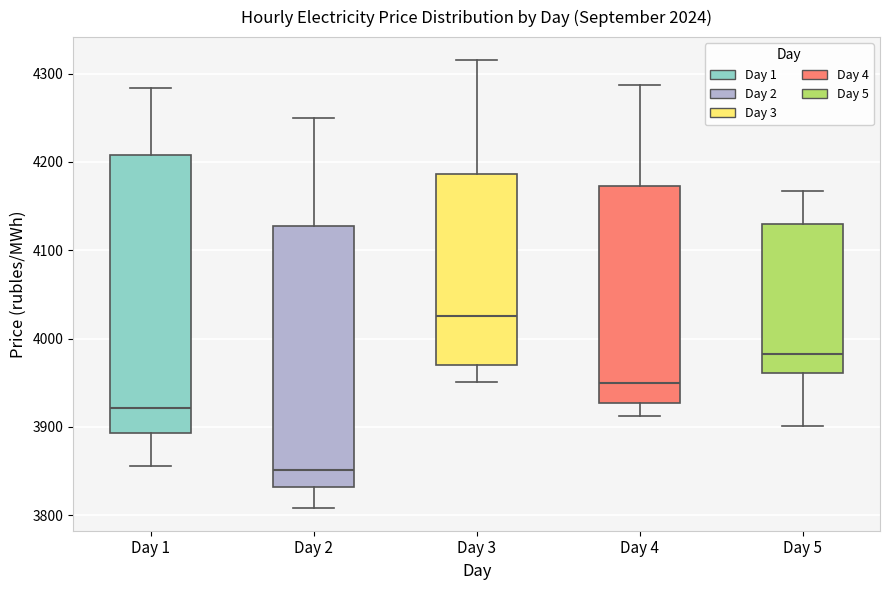

Where does the median line of the box for Day 2 sit on the y-axis? The values are not printed on the chart, so give them approximately, as read against the axis.

3850